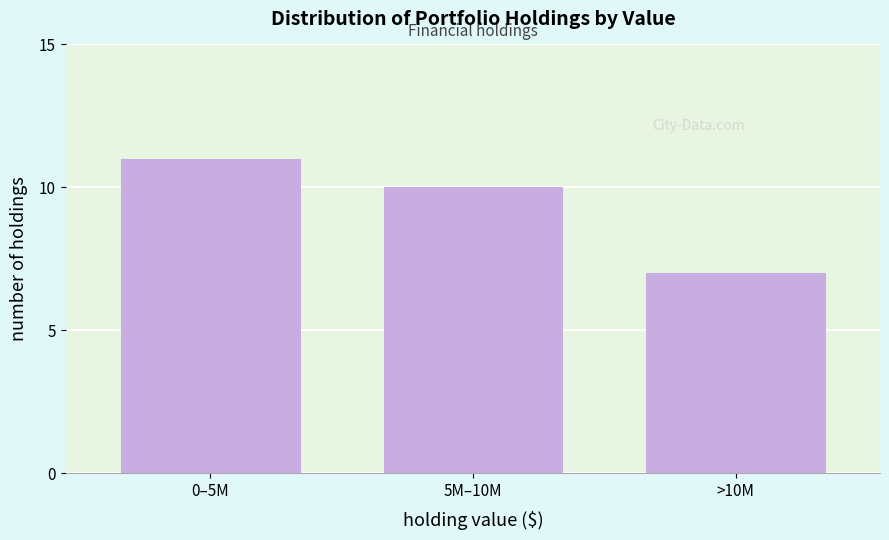

Reading right to left, what are all the values shown in this chart?

7	10	11